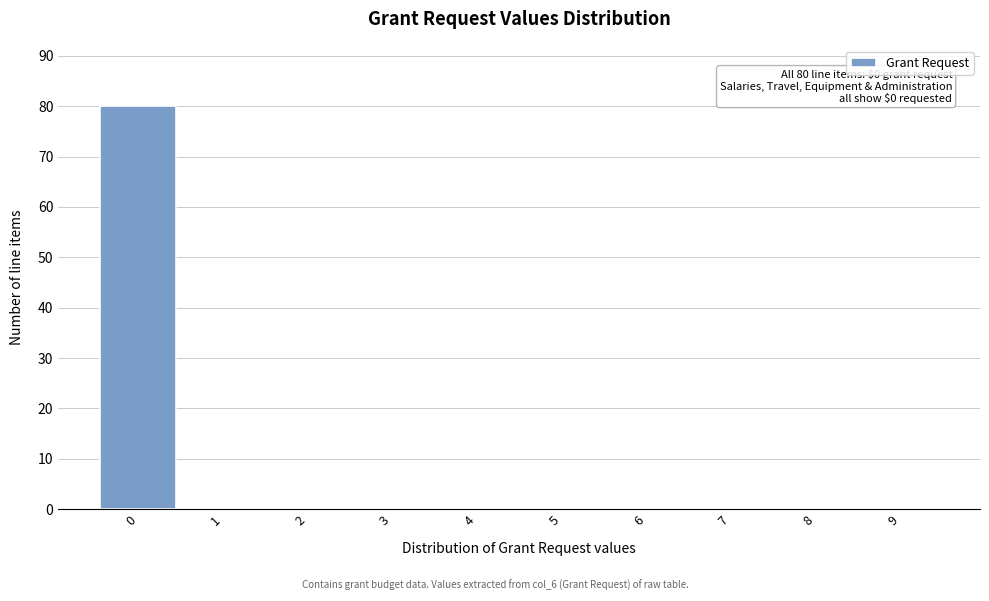

Over which range of the x-axis is the bar tallest?

-0.5 to 0.5